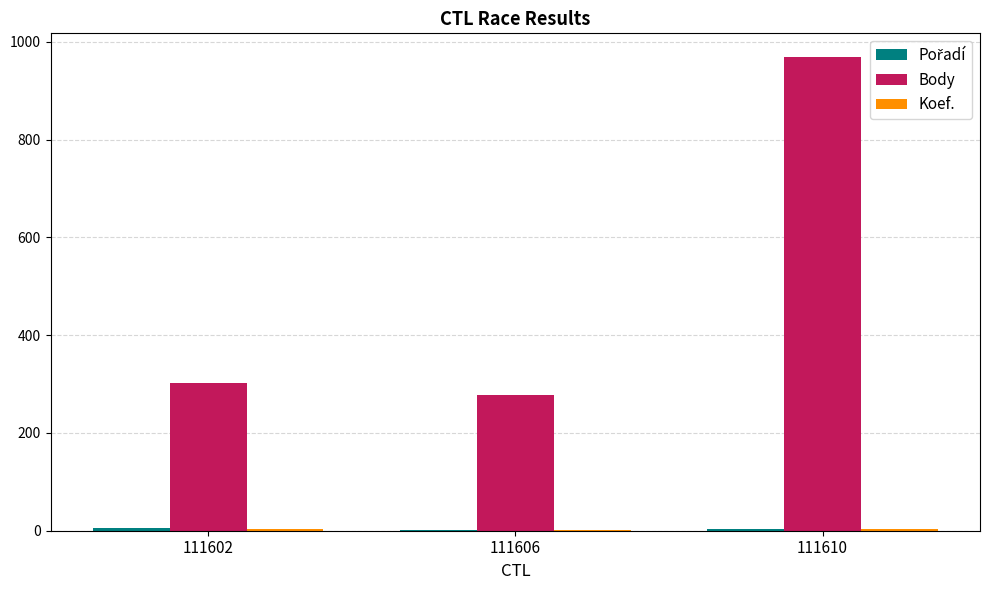

What is the greatest value displayed?

969